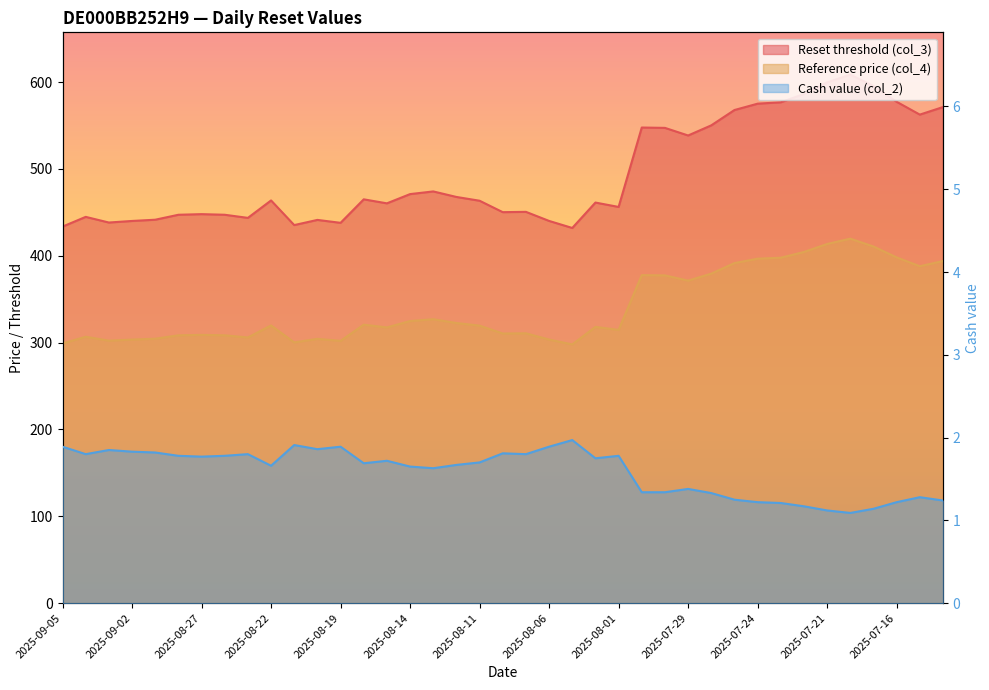

What is the highest value of the Reset threshold (col_3) series?

608.7